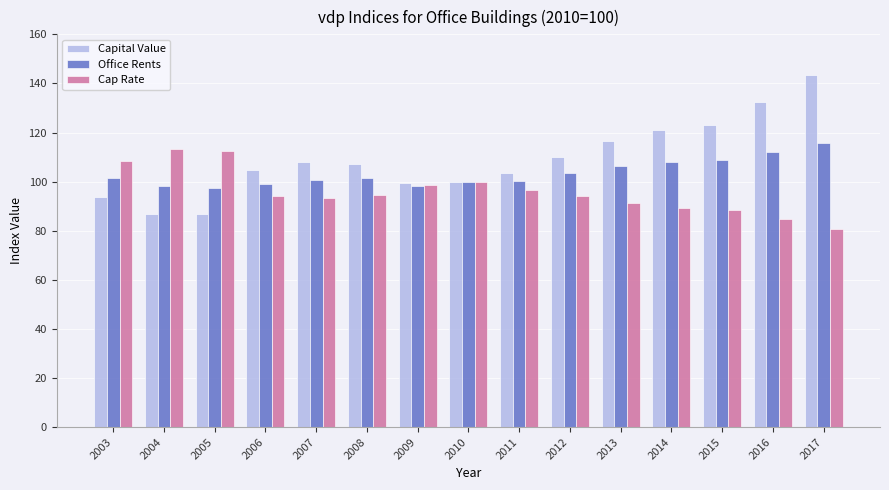

At which category is the sum across all series the highest?

2017